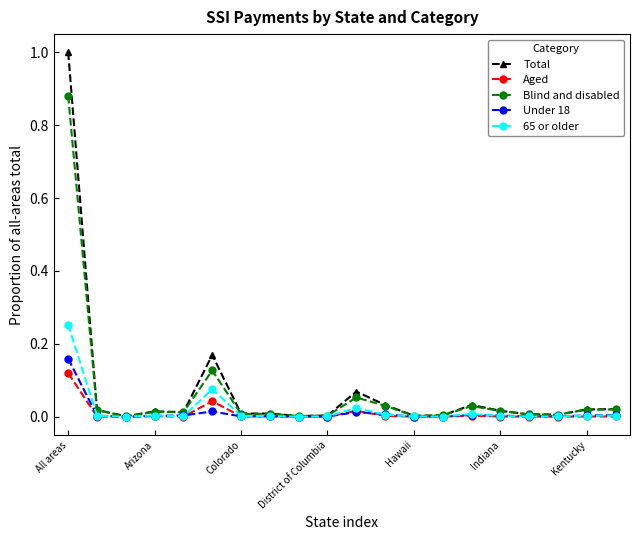

How many categories are shown in the chart?

20